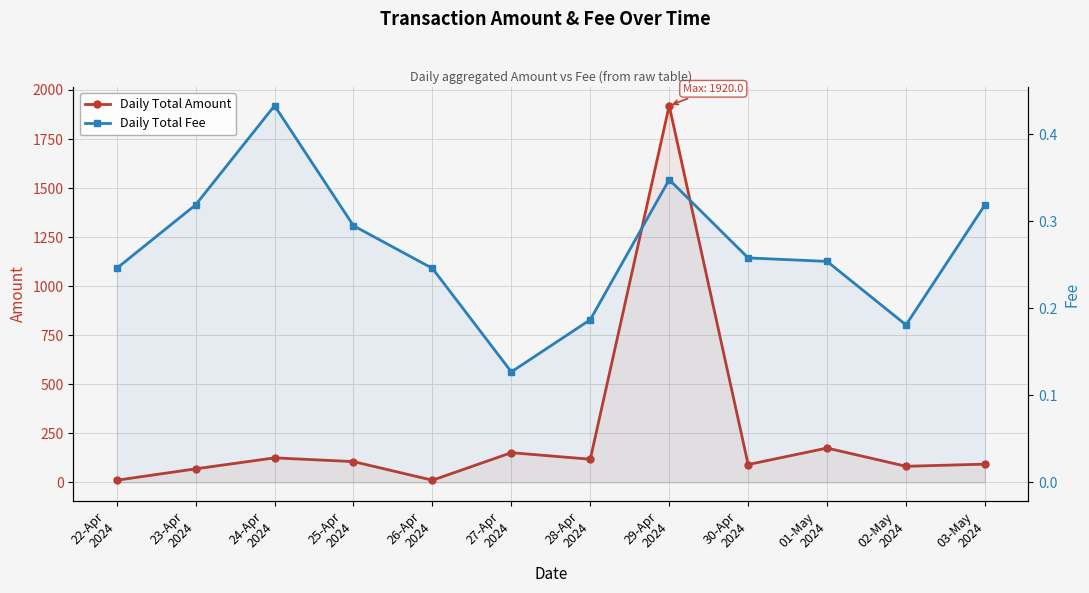

Which label corresponds to the smallest value in the chart?

27-Apr
2024